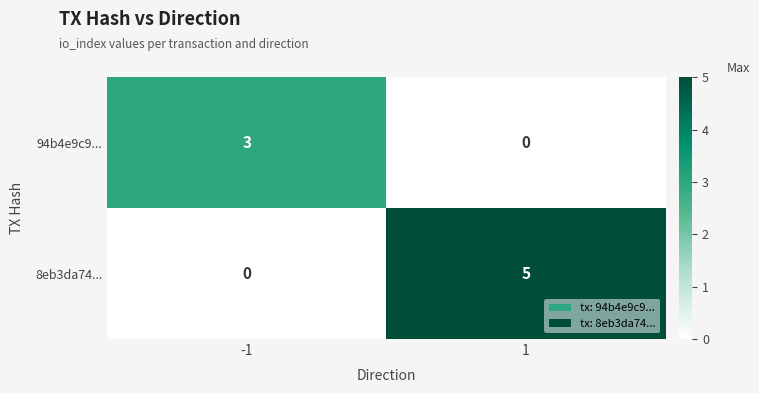

Between -1 and 1, which series saw the biggest shift?

8eb3da74...